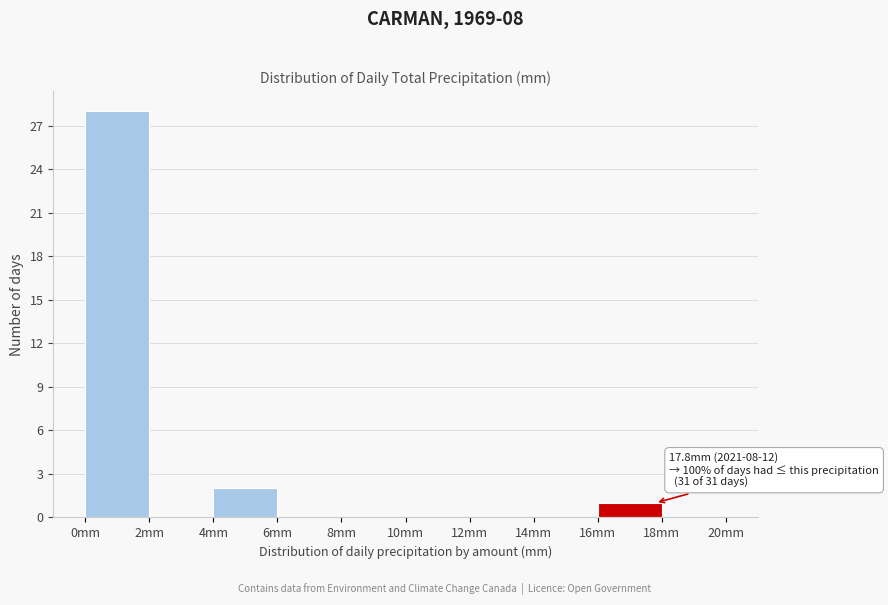

Which range on the x-axis has the tallest bar?

0 to 2